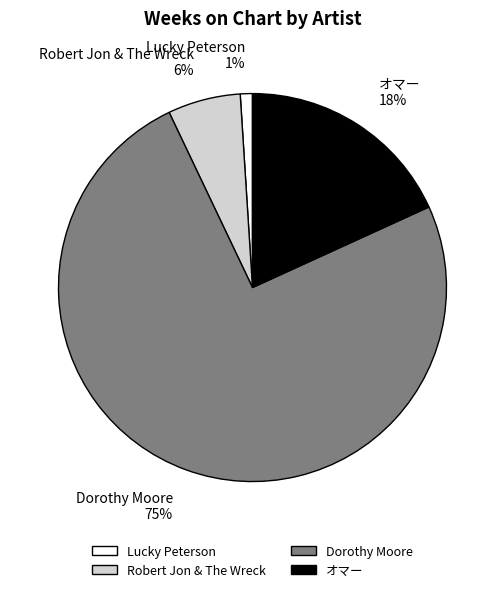

How many slices are in this pie chart?

4